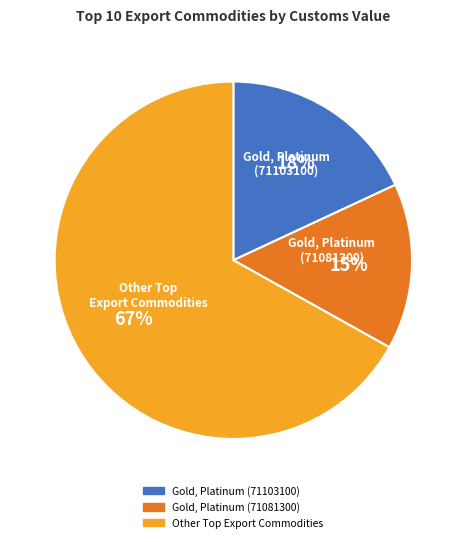

Is there any slice that represents more than half of the pie?

Yes